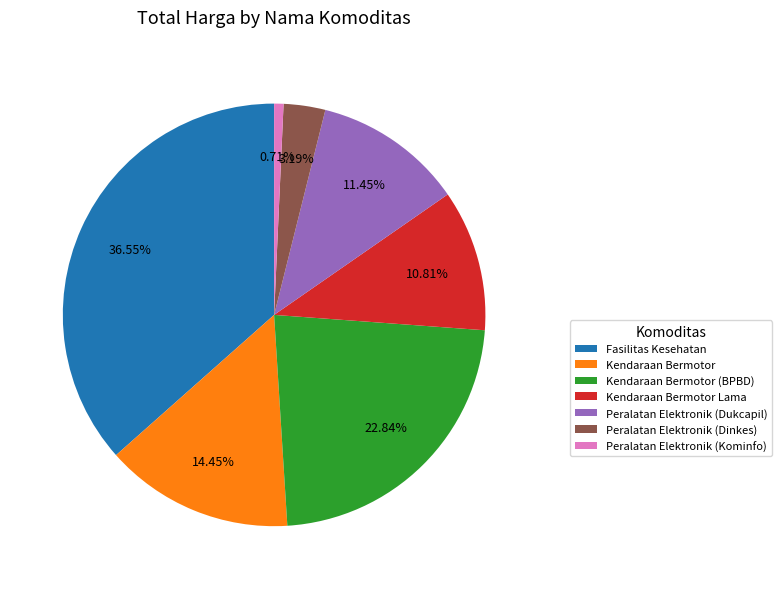

Does any single category account for the majority?

No